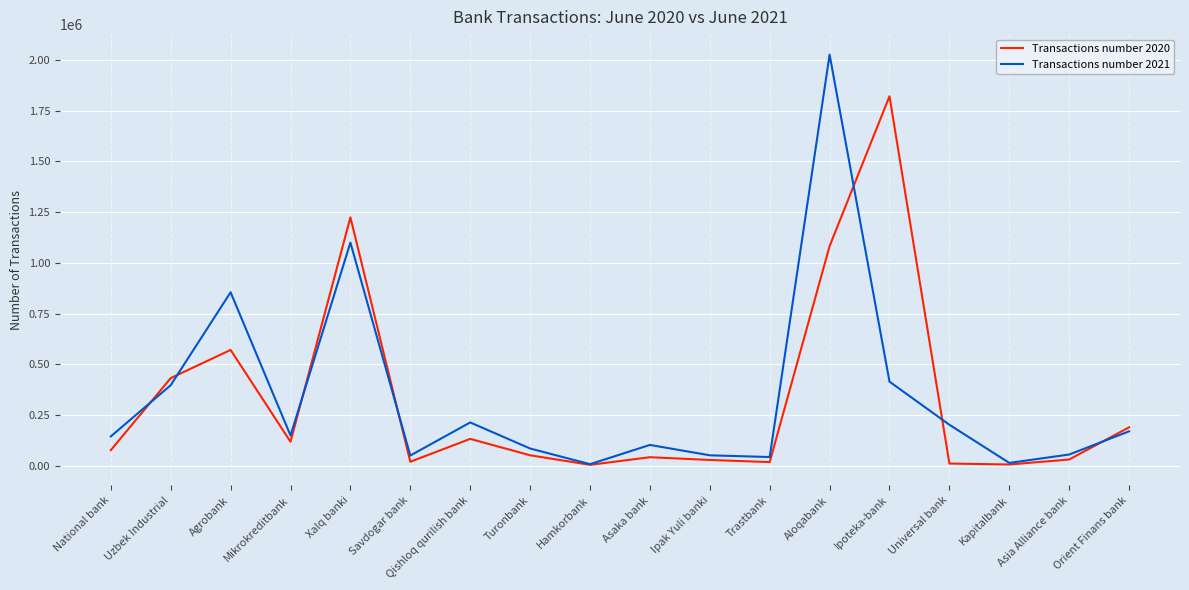

What is the total value across all series at Kapitalbank?

20679